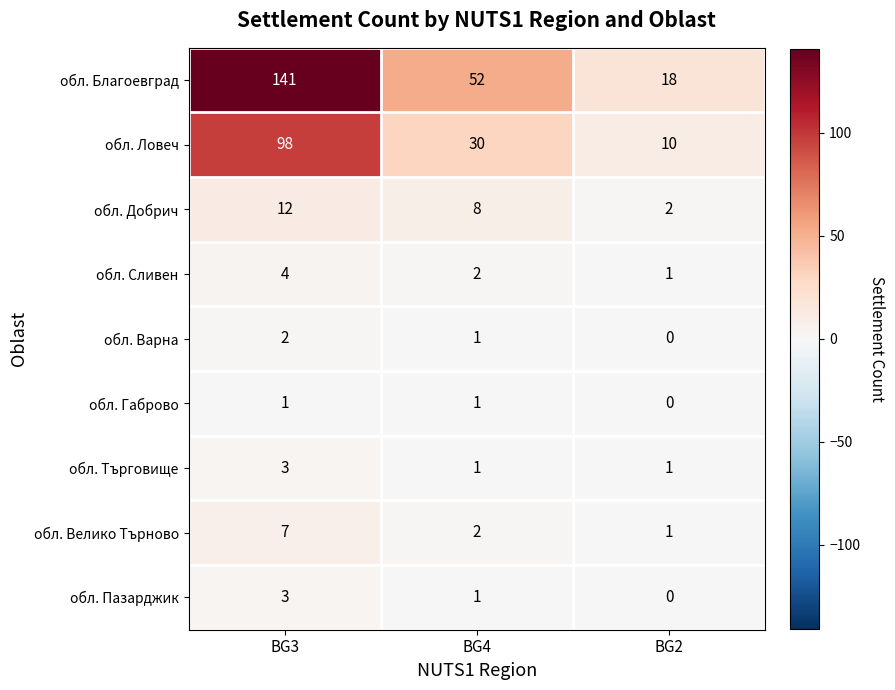

Between BG3 and BG4, which series saw the biggest shift?

обл. Благоевград